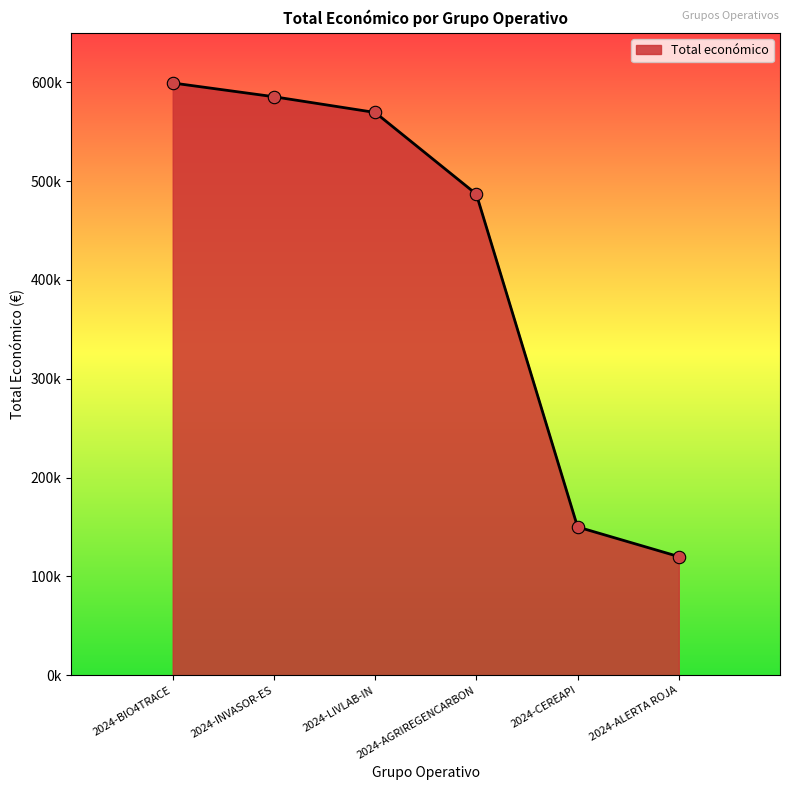

What is the change in value from 2024-BIO4TRACE to 2024-AGRIREGENCARBON?

-112506